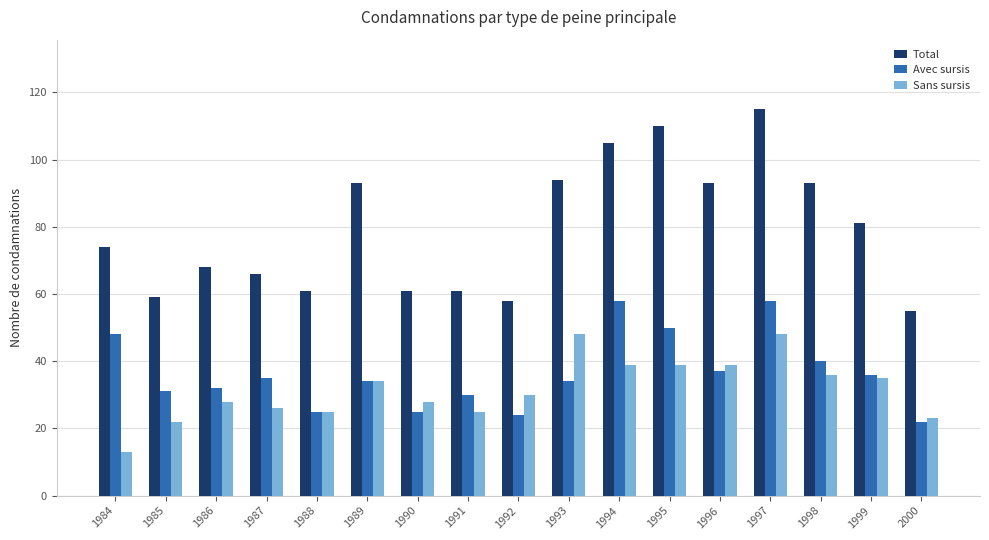

Is it true that Total equals 18 at 1986?

False